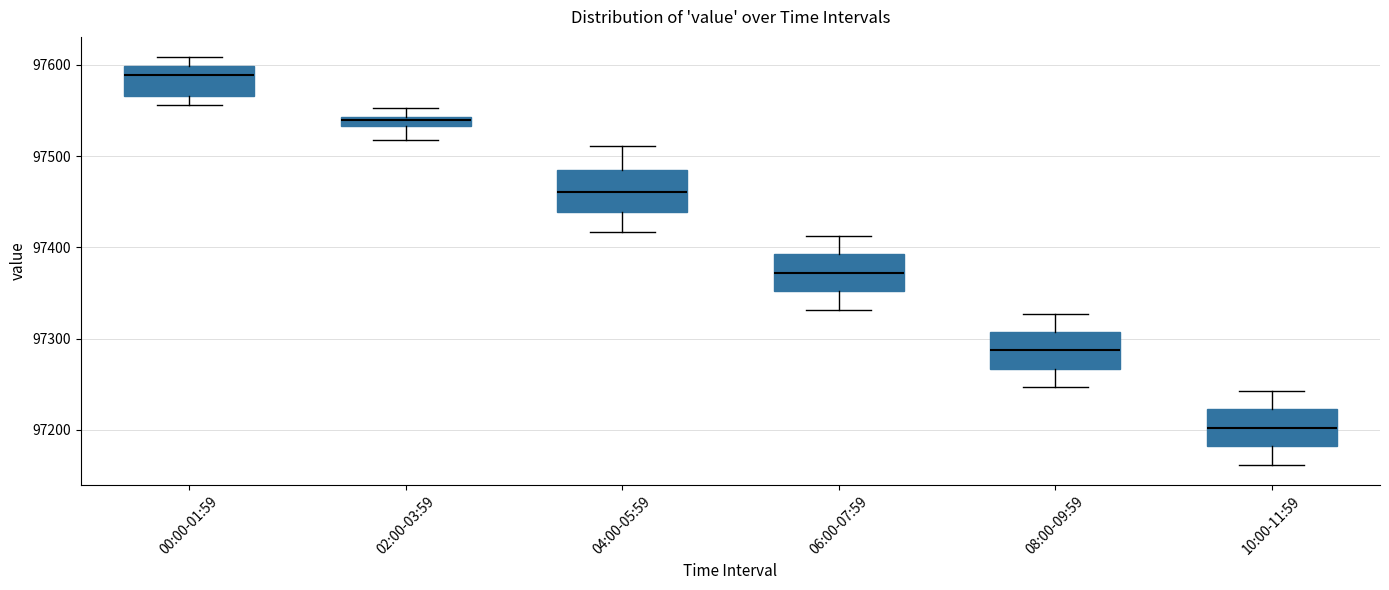

Where is the lower edge of the box for 06:00-07:59 on the y-axis? The values are not printed on the chart, so give them approximately, as read against the axis.

97350